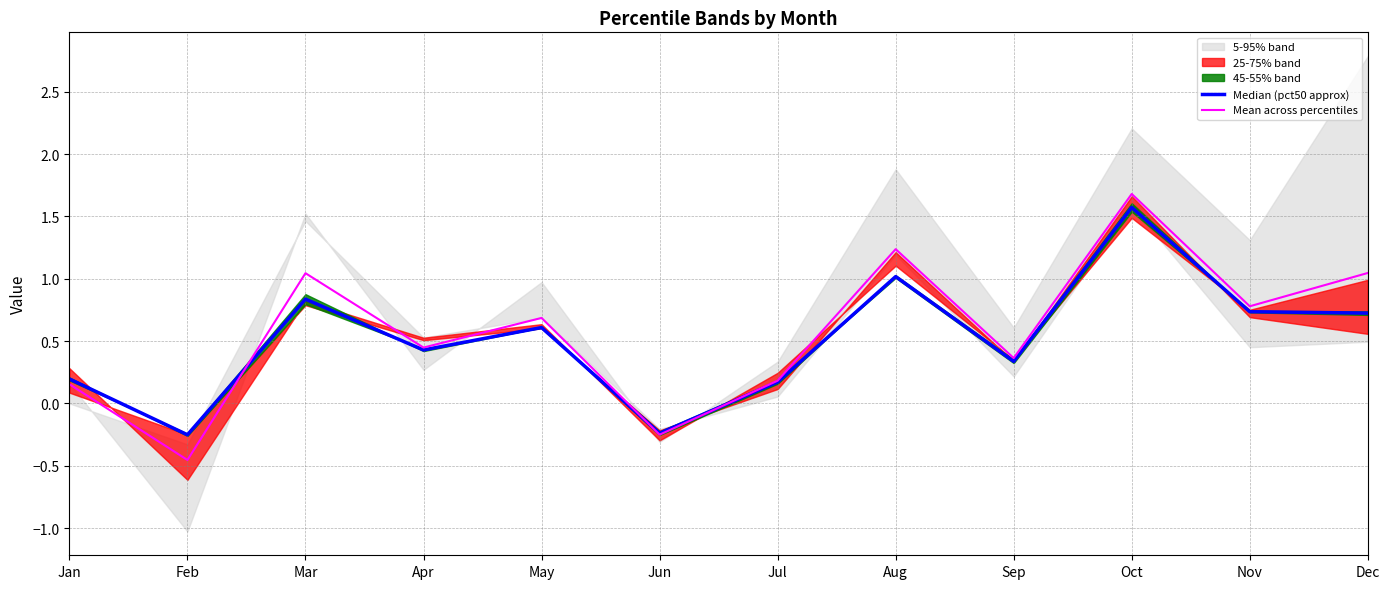

Which has a higher value, Apr or Aug?

Aug